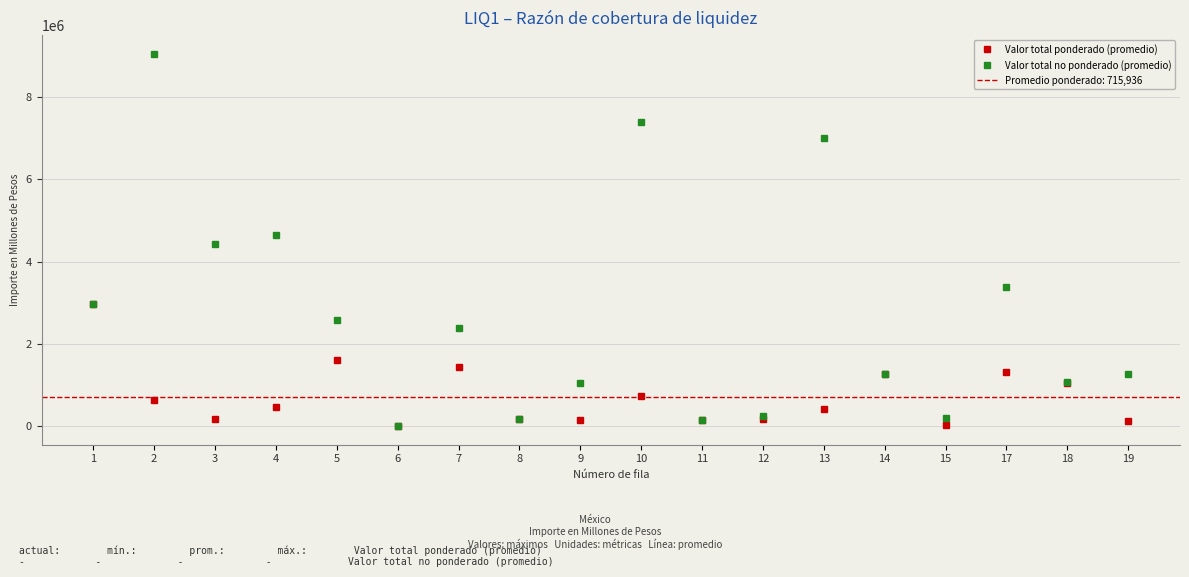

How many data points in Valor total no ponderado (promedio) are less than 2393754?

9